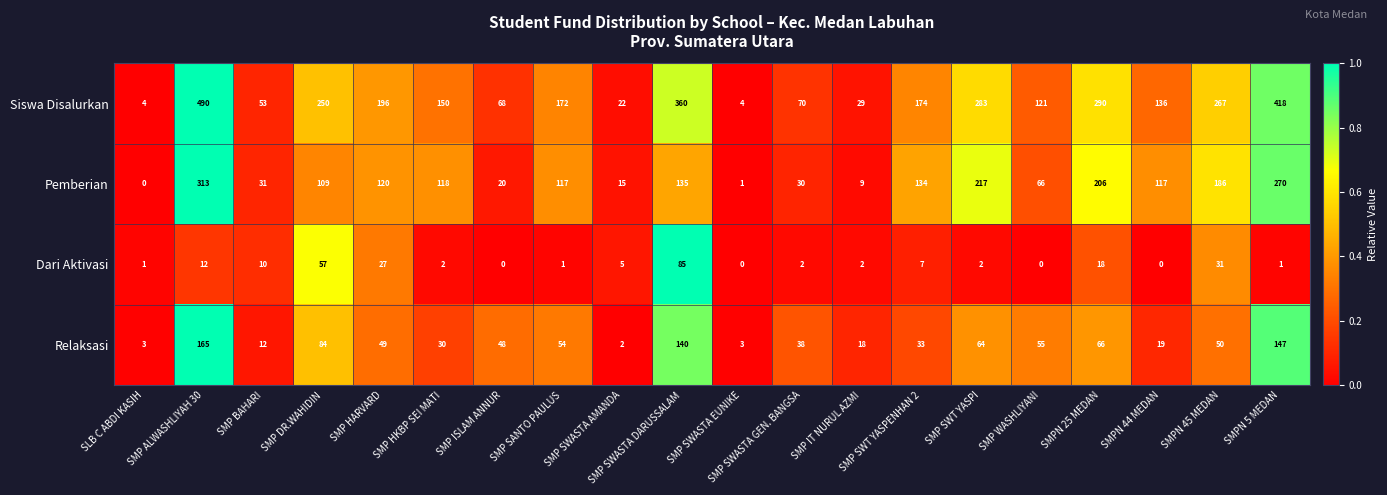

Which series changed the most between SMP SWT YASPENHAN 2 and SMP SWT YASPI?

Siswa Disalurkan